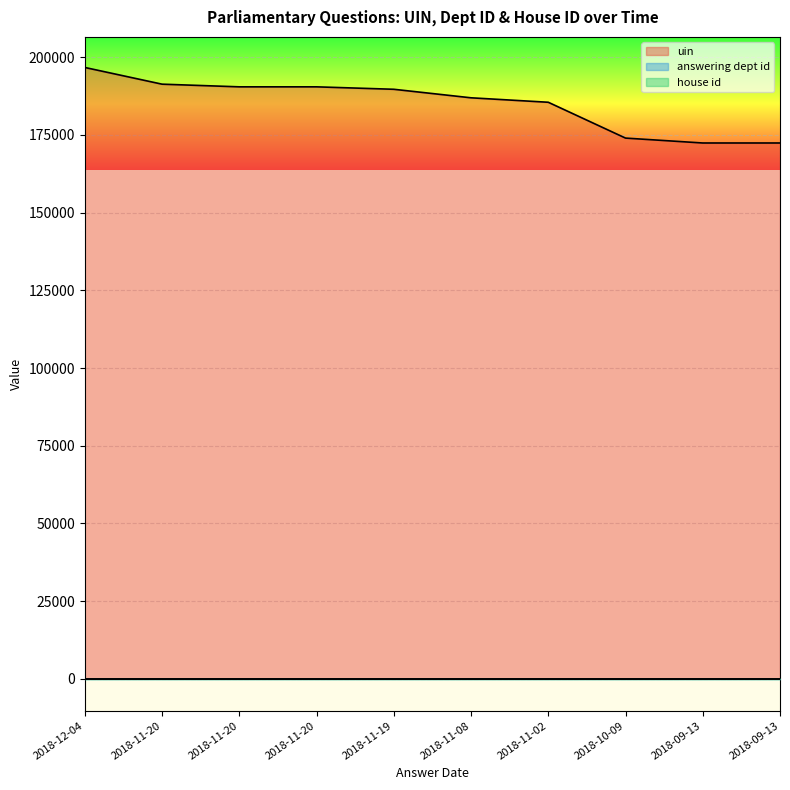

Does the chart display data point markers on the line(s)?

No